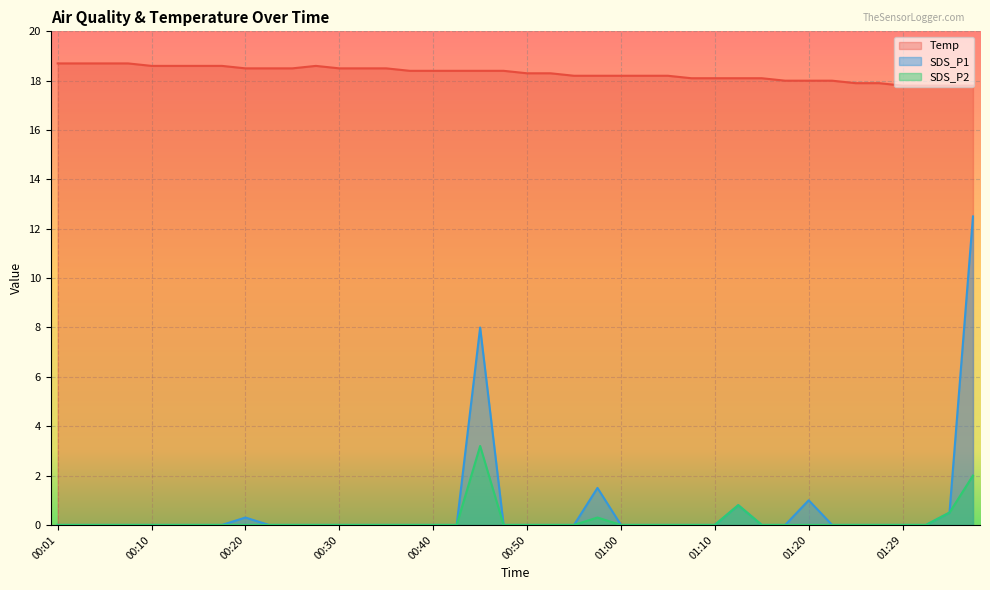

How many interior local peaks does the SDS_P2 series have?

3